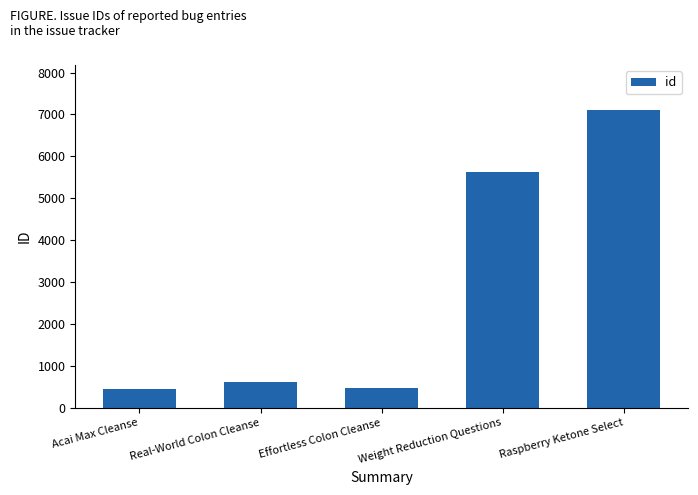

What is the minimum value shown in the chart?

446